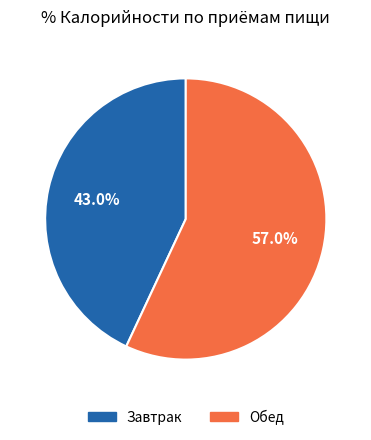

Is it true that Завтрак is 53% of the pie?

False